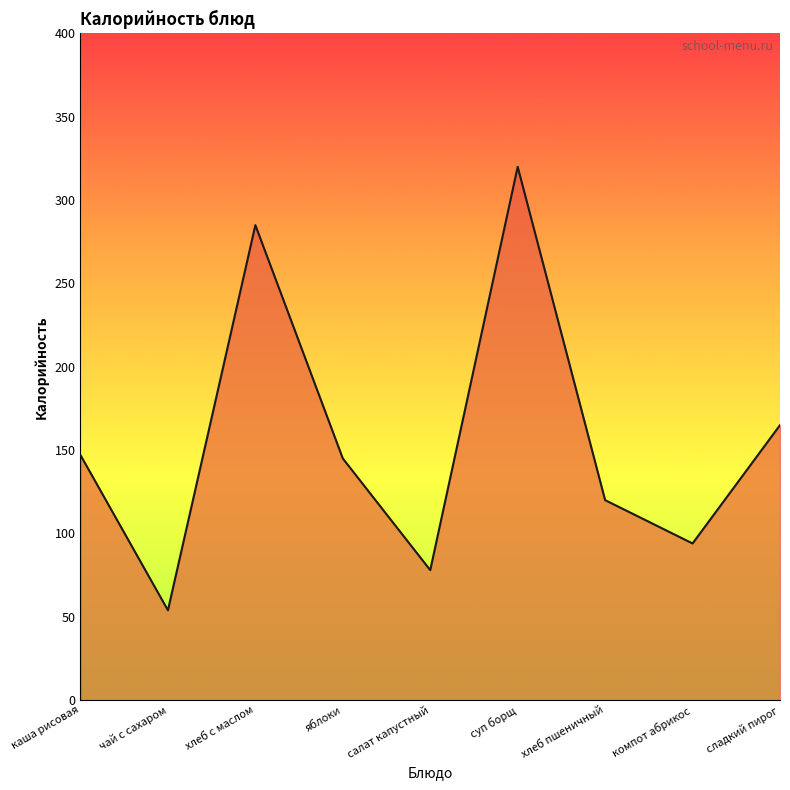

Is it true that the value at сладкий пирог is 253.3?

False